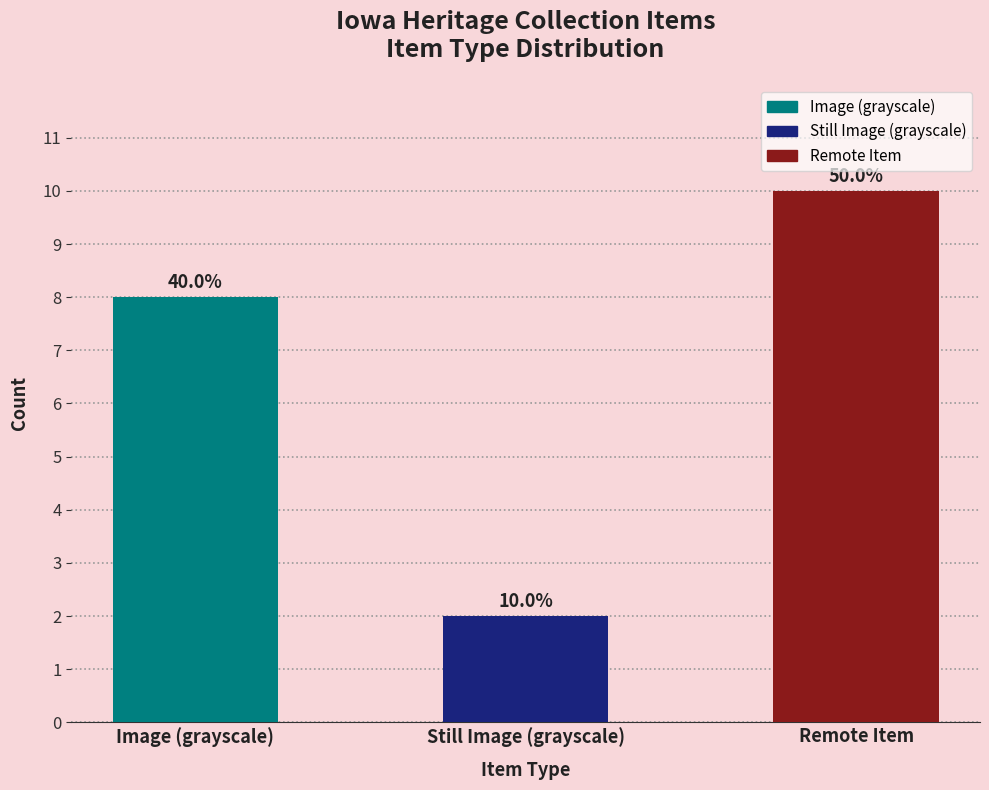

At which label is the value closest to 6?

Image (grayscale)